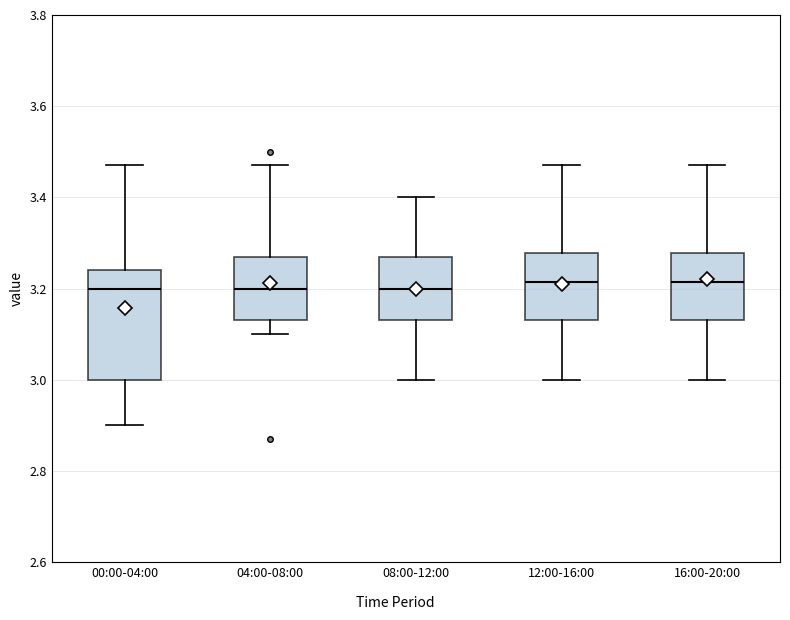

Reading left to right, transcribe this box plot: for each box, give where its median line is, the range the box spans, and where its two whiskers end, as read against the y-axis. The values are not printed on the chart, so give them approximately, as read against the axis.

00:00-04:00: median 3.20, box 3.00 to 3.24, whiskers 2.90 to 3.48
04:00-08:00: median 3.20, box 3.14 to 3.28, whiskers 3.10 to 3.48
08:00-12:00: median 3.20, box 3.14 to 3.28, whiskers 3.00 to 3.40
12:00-16:00: median 3.22, box 3.14 to 3.28, whiskers 3.00 to 3.48
16:00-20:00: median 3.22, box 3.14 to 3.28, whiskers 3.00 to 3.48